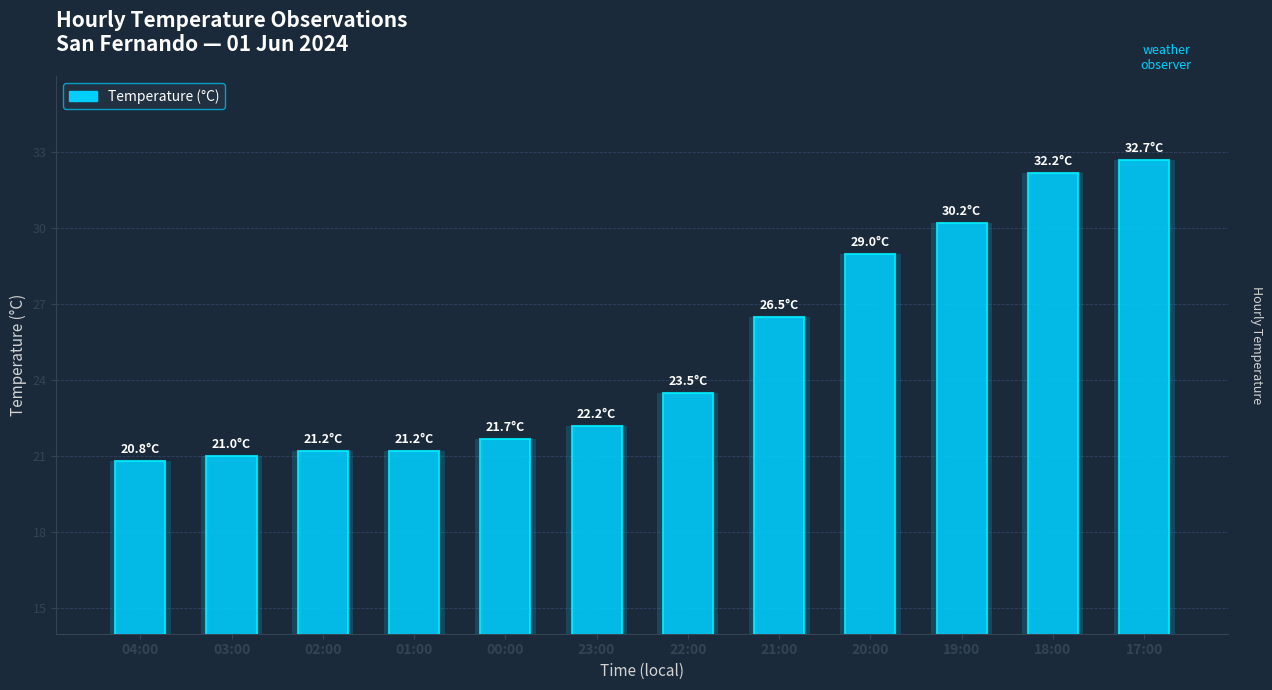

Which label corresponds to the smallest value in the chart?

04:00